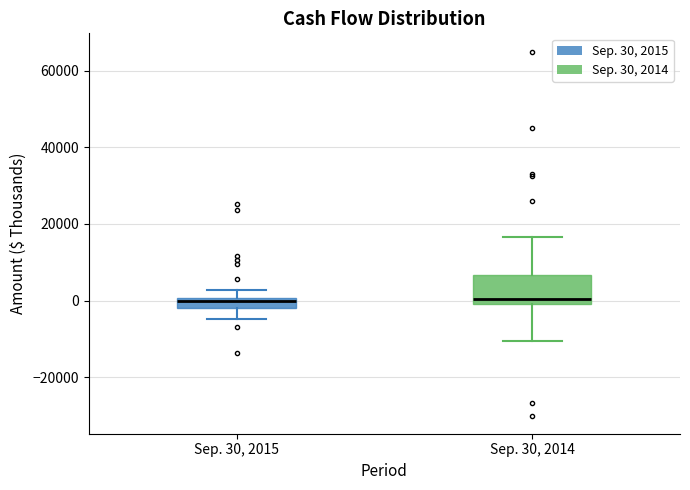

Which box is the tallest, from its lower edge to its upper edge?

Sep. 30, 2014